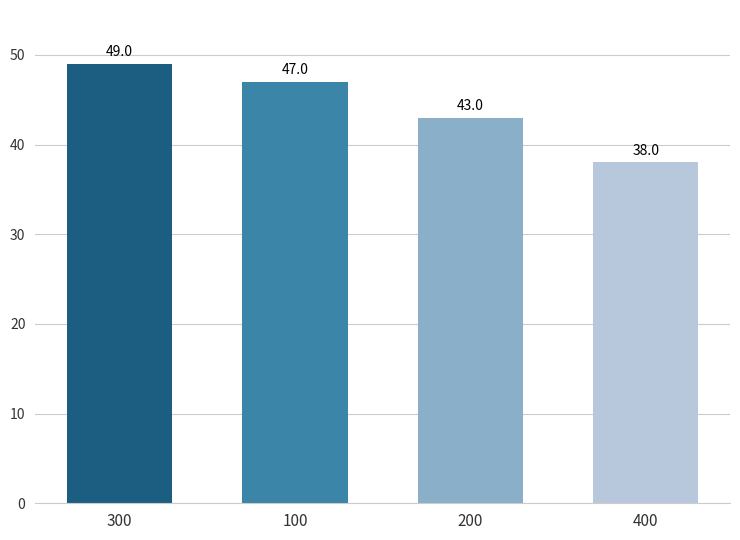

What position from the left is 300?

1